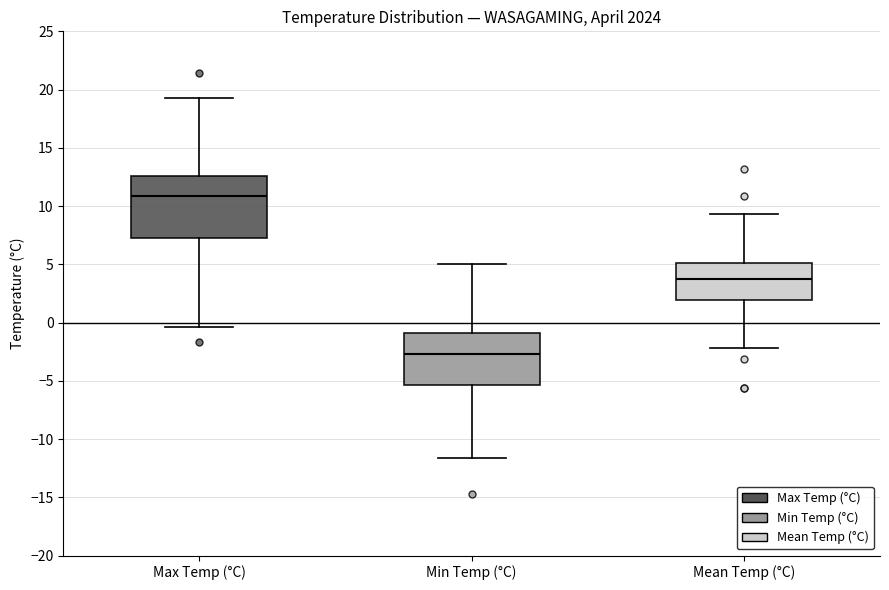

Reading left to right, read every box against the y-axis: the position of its median line, the range the box covers, and the ends of its whiskers. The values are not printed on the chart, so give them approximately, as read against the axis.

Max Temp (°C): median 11.0, box 7.5 to 12.5, whiskers -0.5 to 19.5
Min Temp (°C): median -2.5, box -5.5 to -1.0, whiskers -11.5 to 5.0
Mean Temp (°C): median 3.5, box 2.0 to 5.0, whiskers -2.0 to 9.5